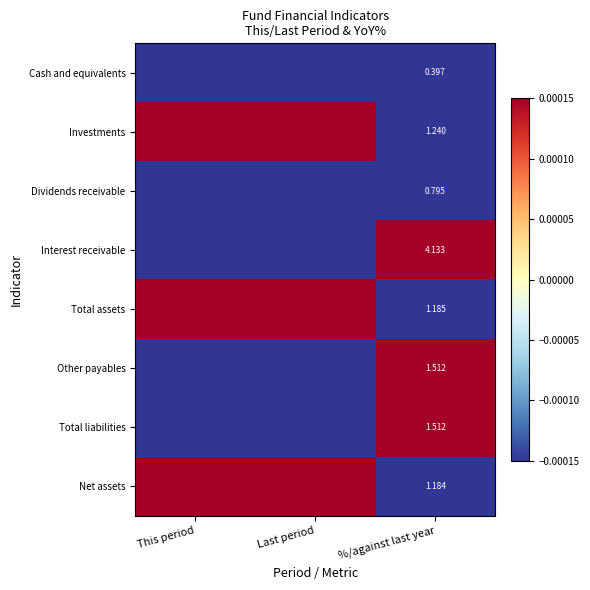

Rank the categories by Investments value from highest to lowest.

Last period, This period, %/against last year